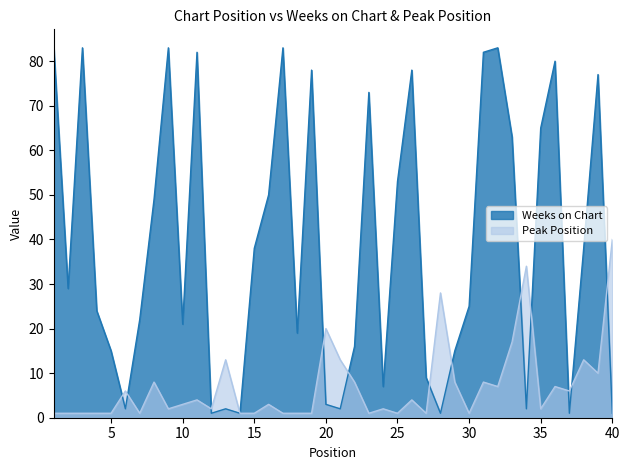

Where is Weeks on Chart nearest to the value 42?

15